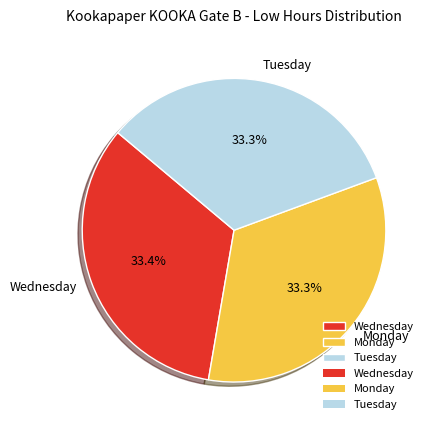

What is the ratio of the value at Monday to the value at Tuesday?

1.0